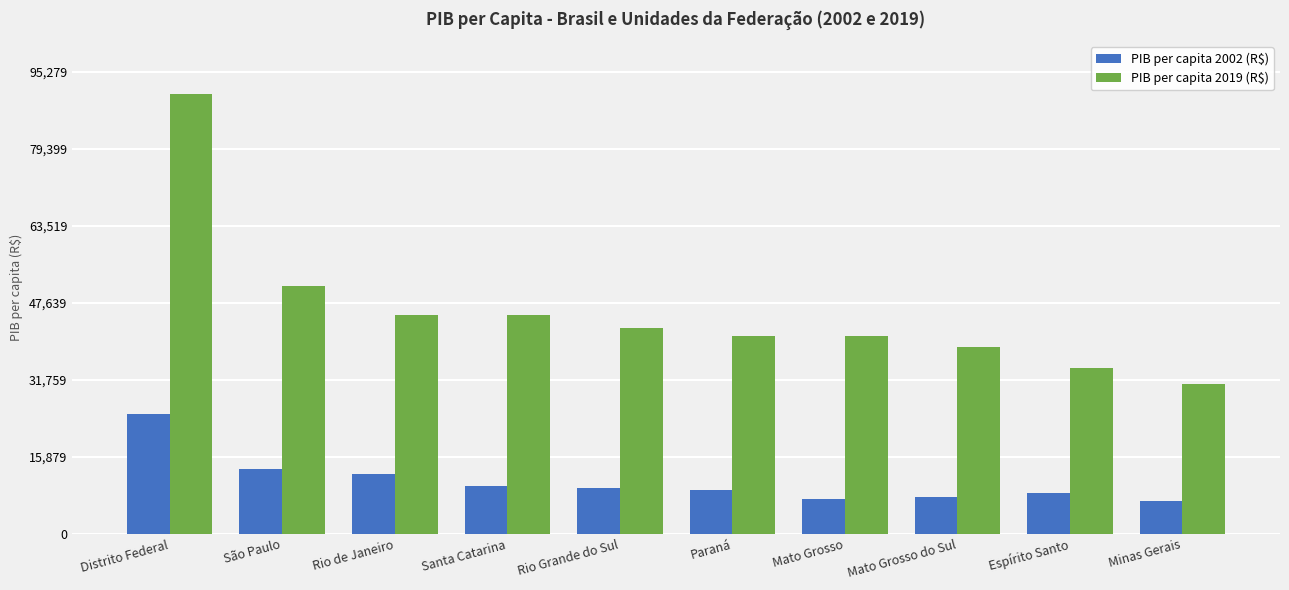

What is the lowest value of the PIB per capita 2019 (R$) series?

30794.0